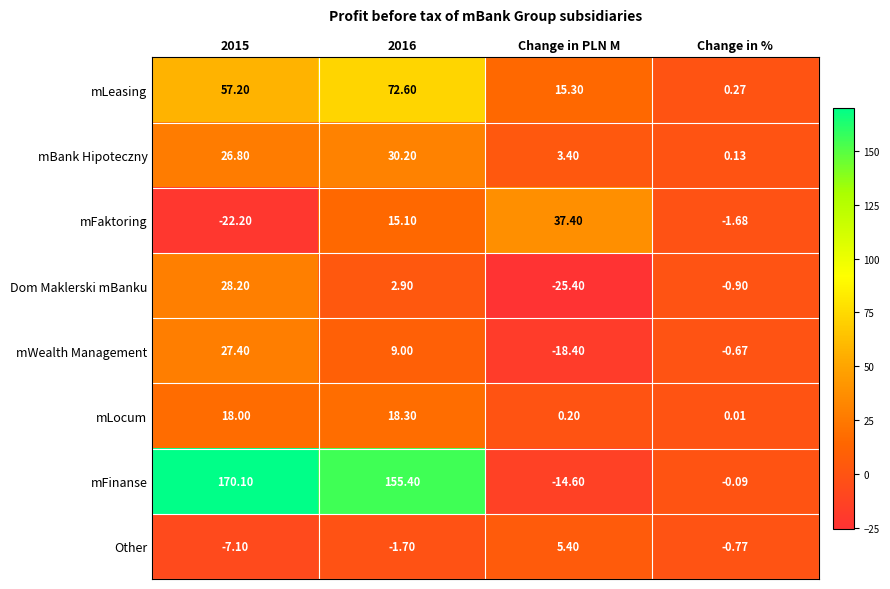

Which series changed the most between Change in PLN M and Change in %?

mFaktoring